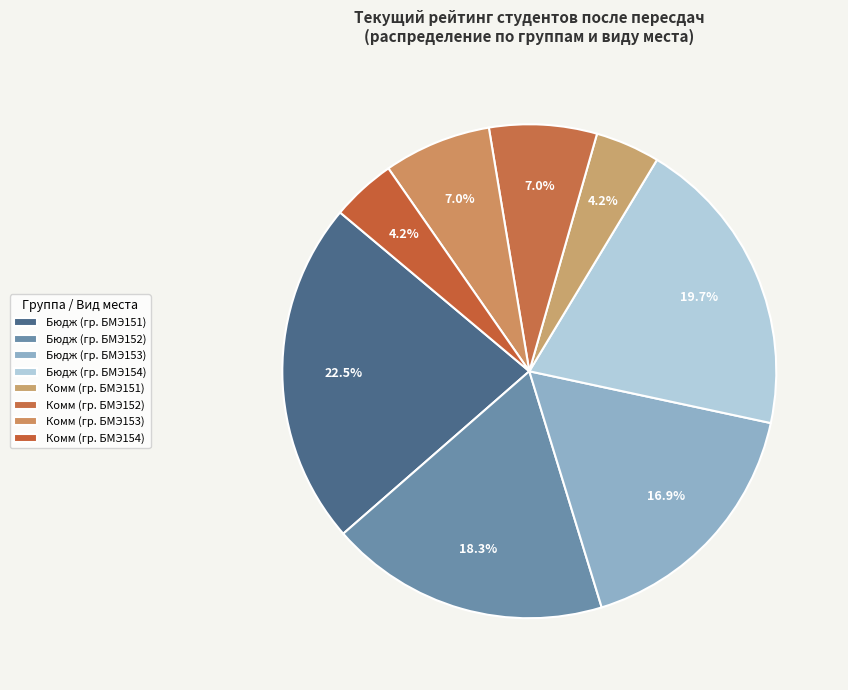

How many slices are in this pie chart?

8